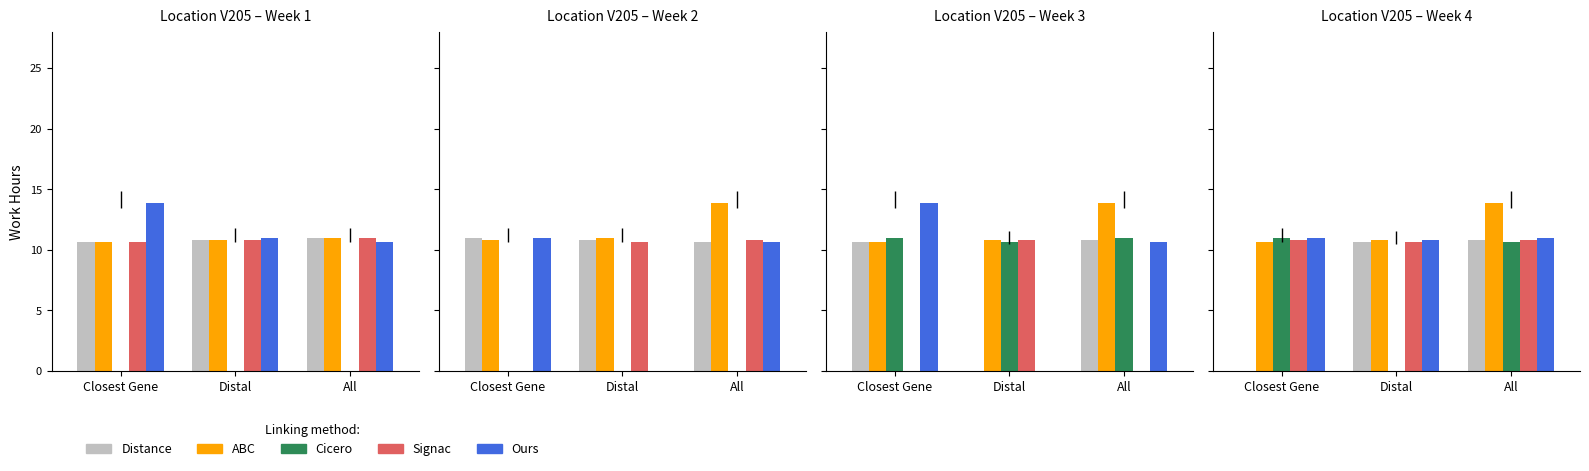

Are the bars grouped side by side (vs. stacked)?

Yes